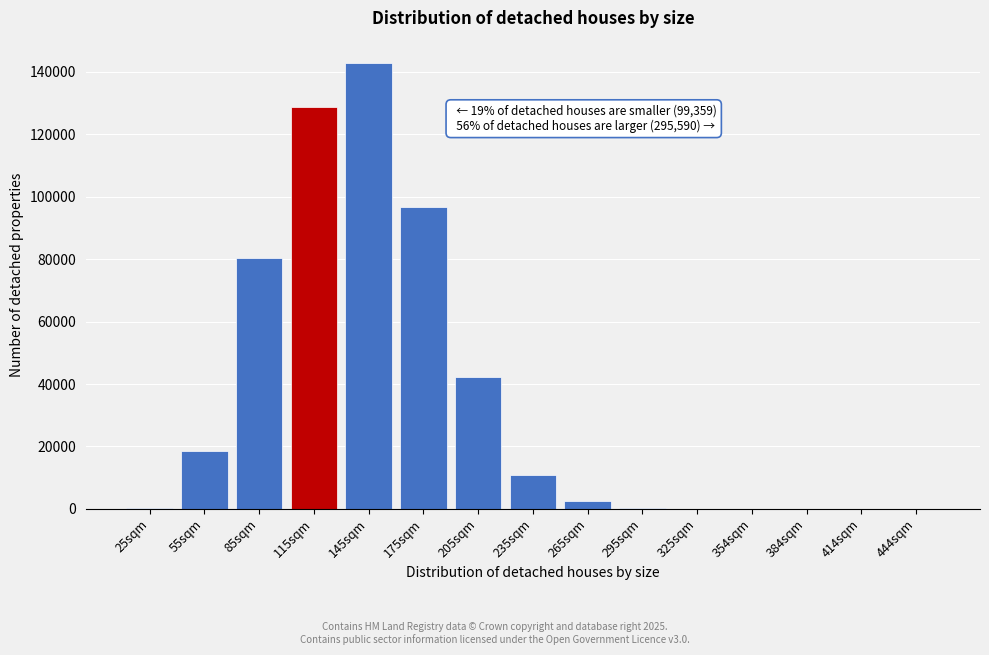

The value at 175sqm is 30830. True or false?

False